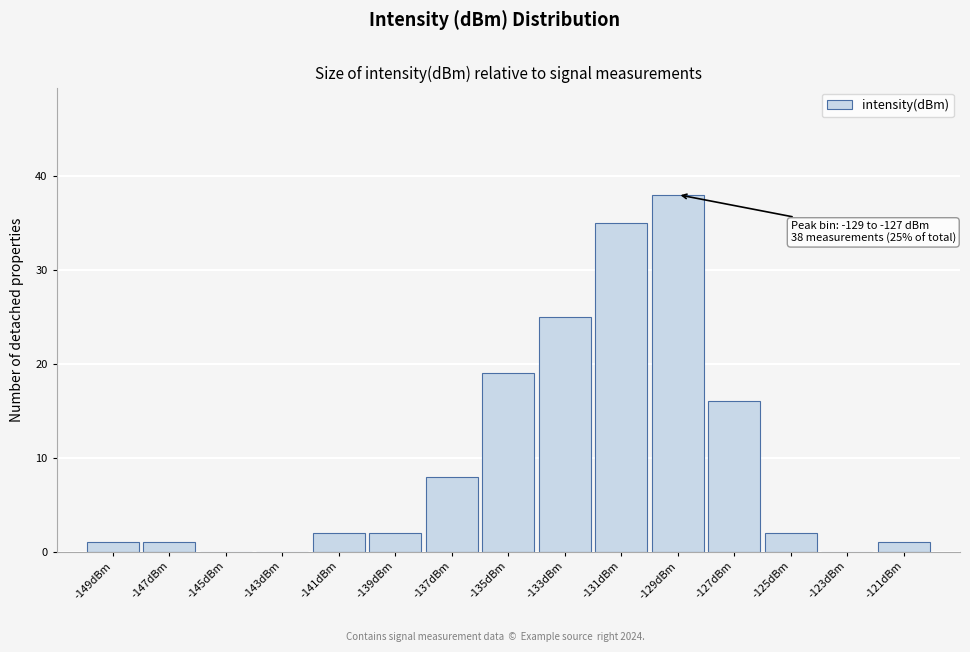

Reading left to right, what are all the values shown in this chart?

-149dBm=1	-147dBm=1	-145dBm=0	-143dBm=0	-141dBm=2	-139dBm=2	-137dBm=8	-135dBm=19	-133dBm=25	-131dBm=35	-129dBm=38	-127dBm=16	-125dBm=2	-123dBm=0	-121dBm=1